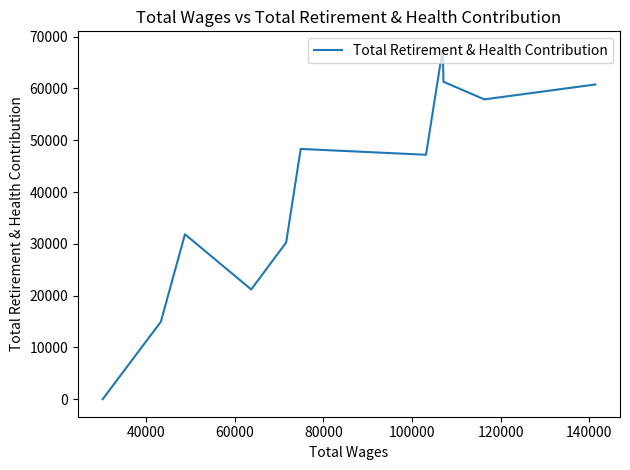

What is the difference between the maximum and minimum values?

67645